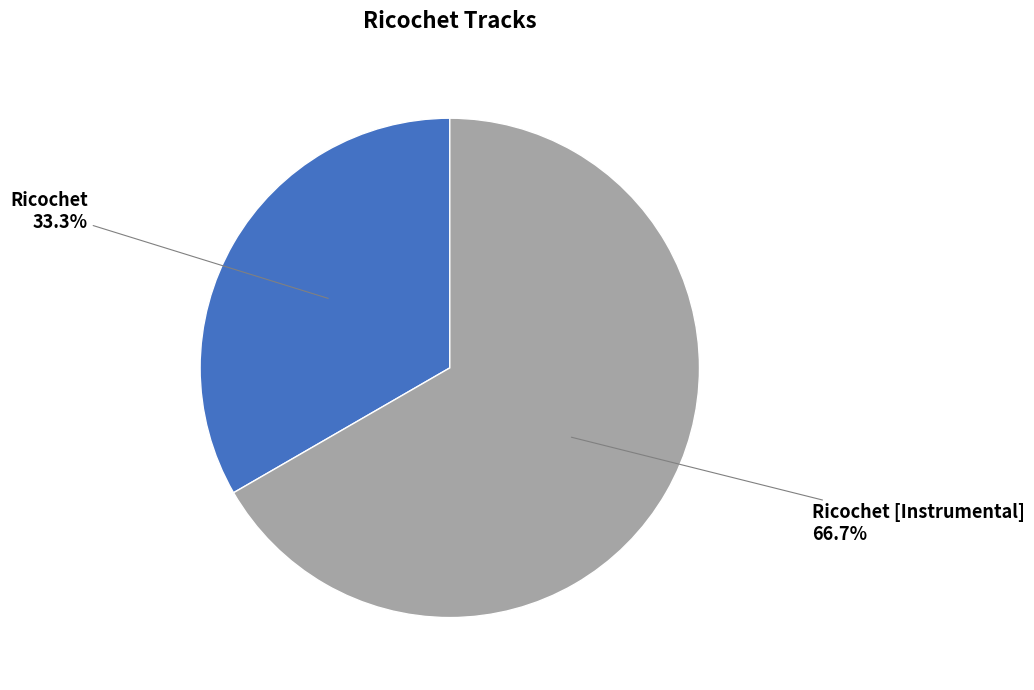

Rank the categories by value from highest to lowest.

Ricochet [Instrumental], Ricochet